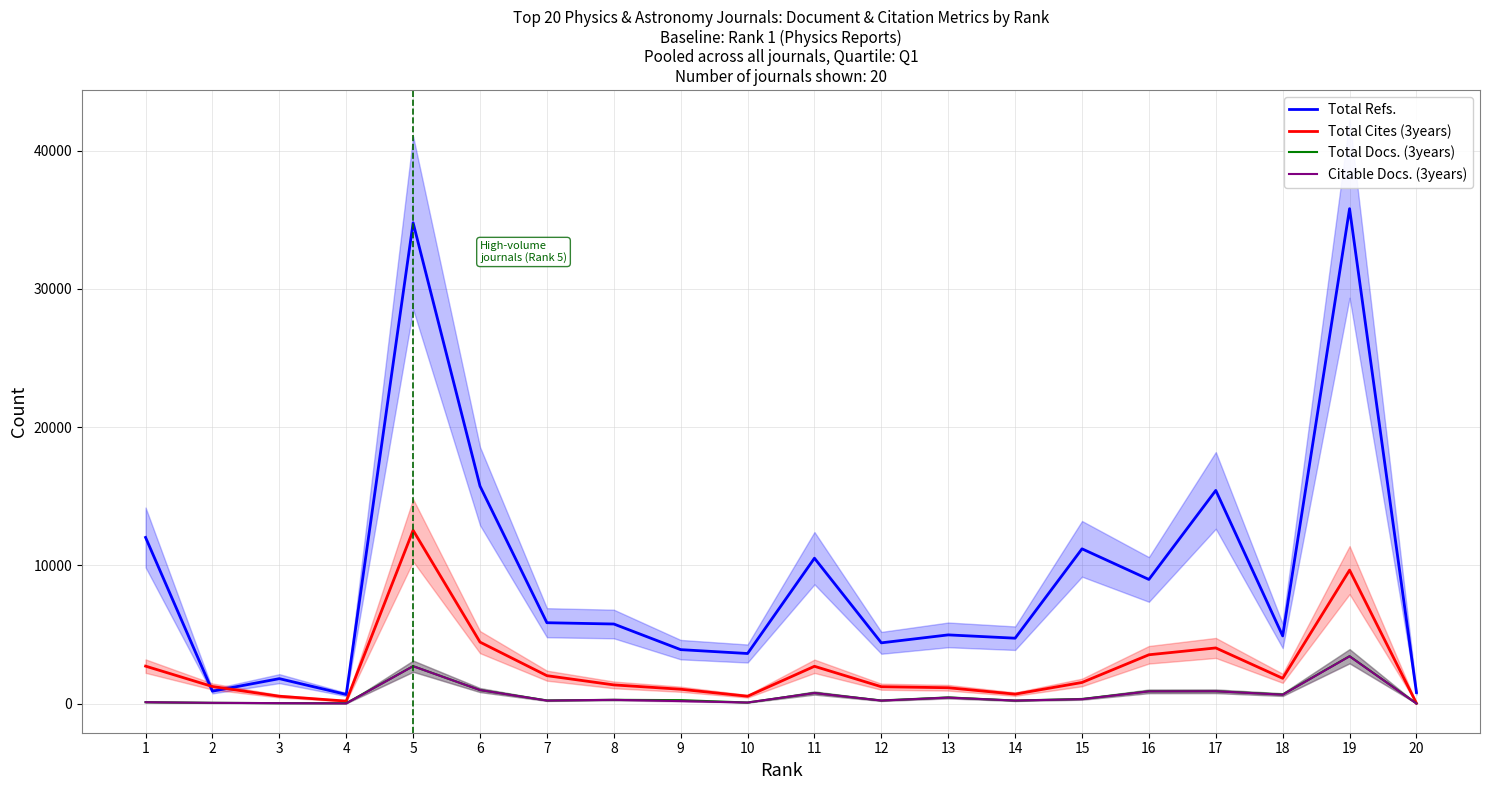

True or false: Total Docs. (3years) and Total Refs. cross at least once.

False